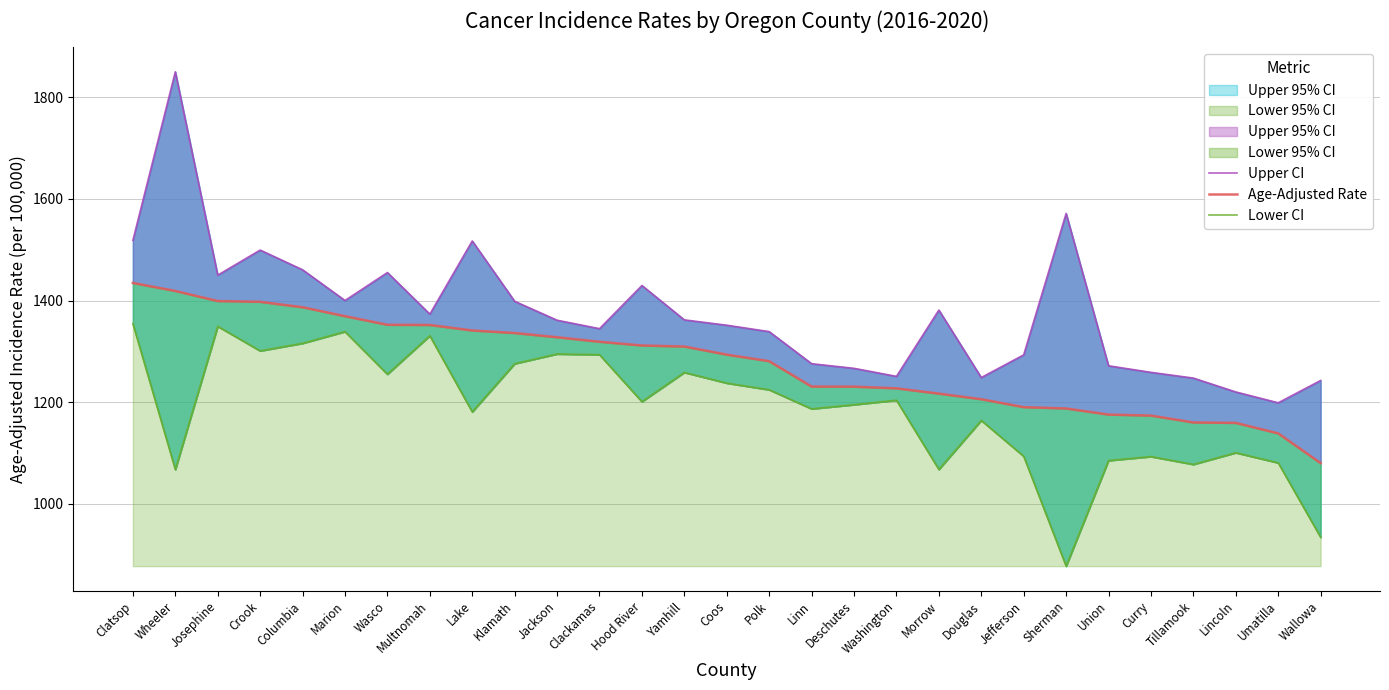

Count the number of data series in this chart.

3